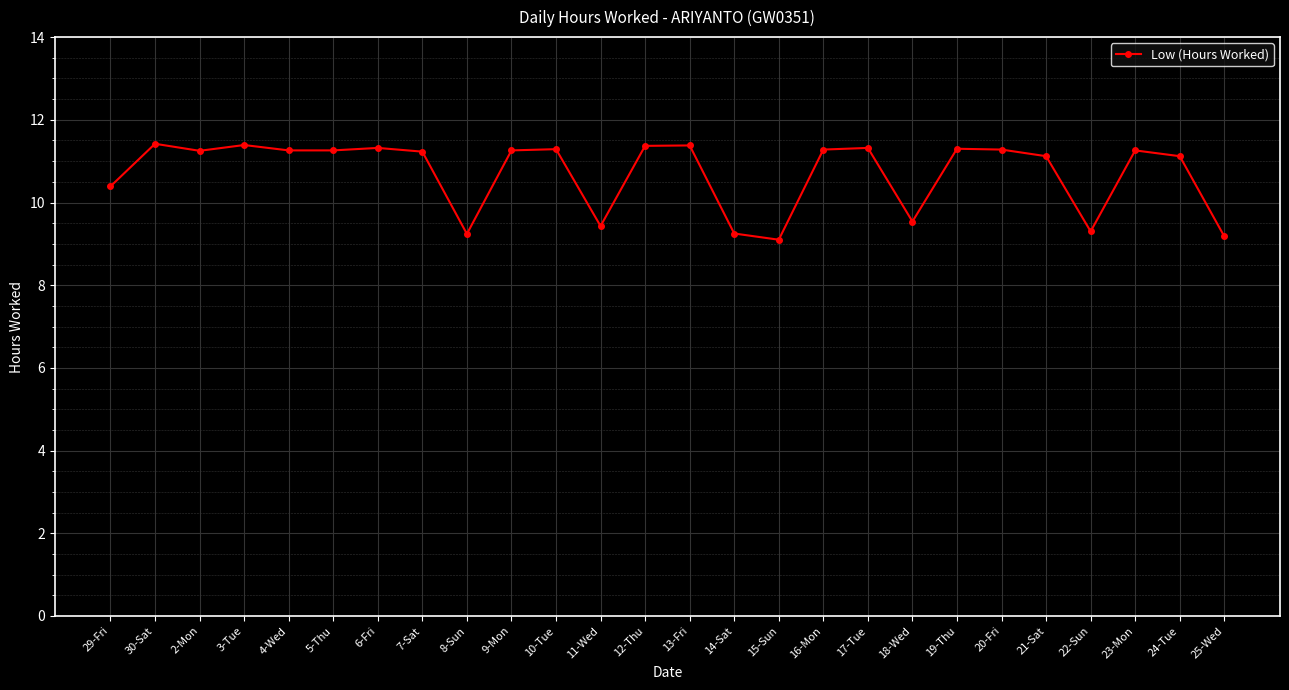

What is the difference between the maximum and minimum values?

2.3